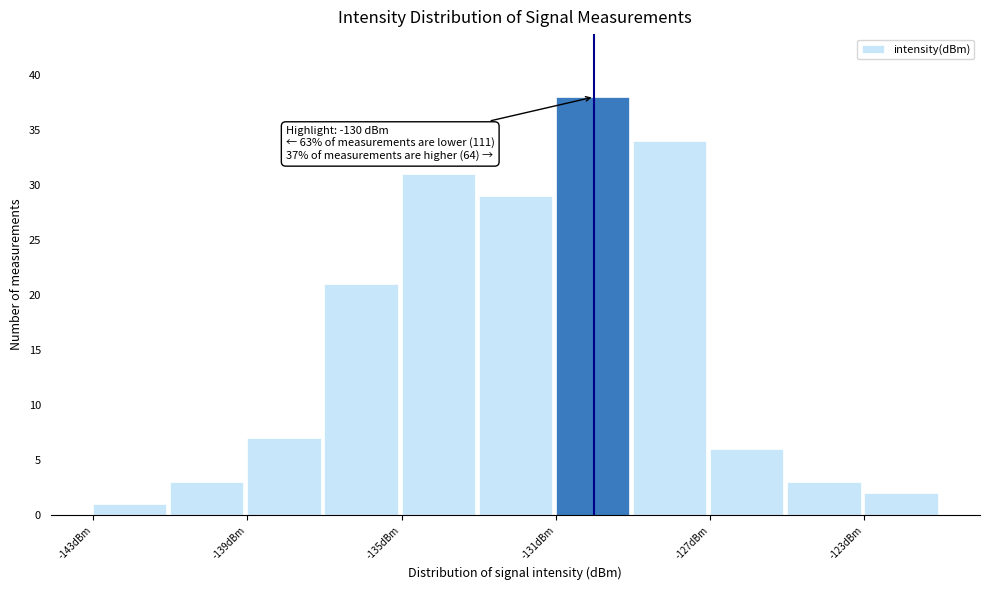

Which range on the x-axis has the tallest bar?

-131 to -129